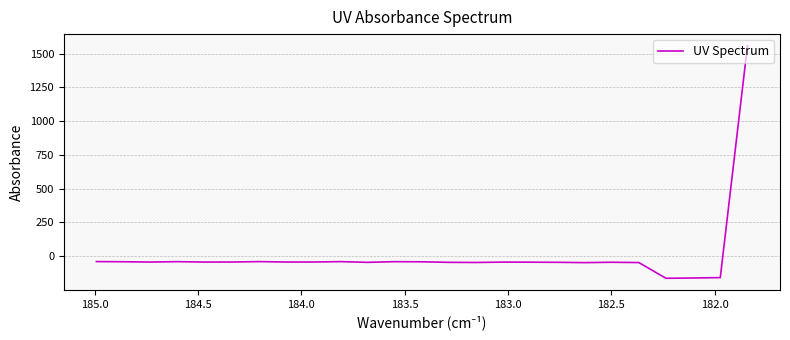

How many lines are shown in the chart?

1